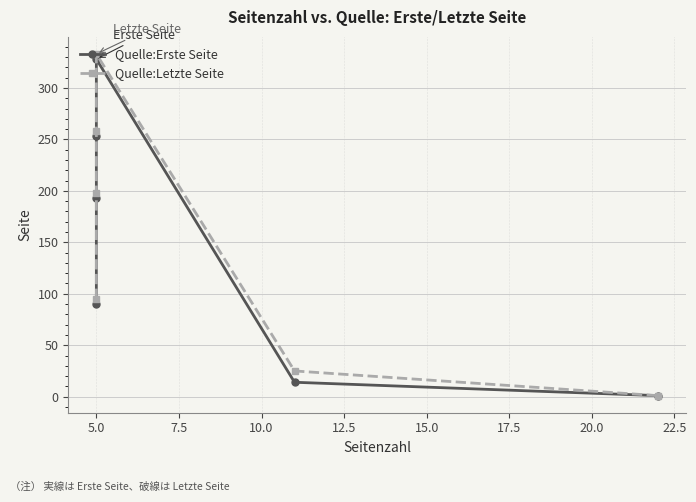

How many data points in Quelle:Letzte Seite are above 198?

2